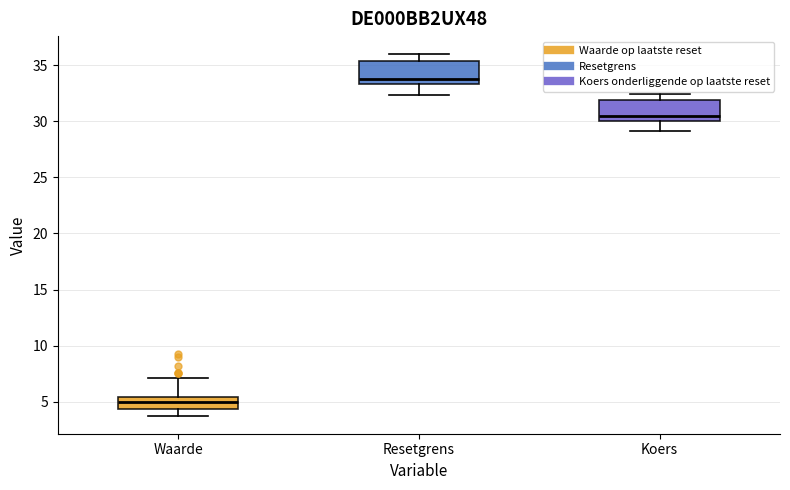

Which box's median line is the highest?

Resetgrens